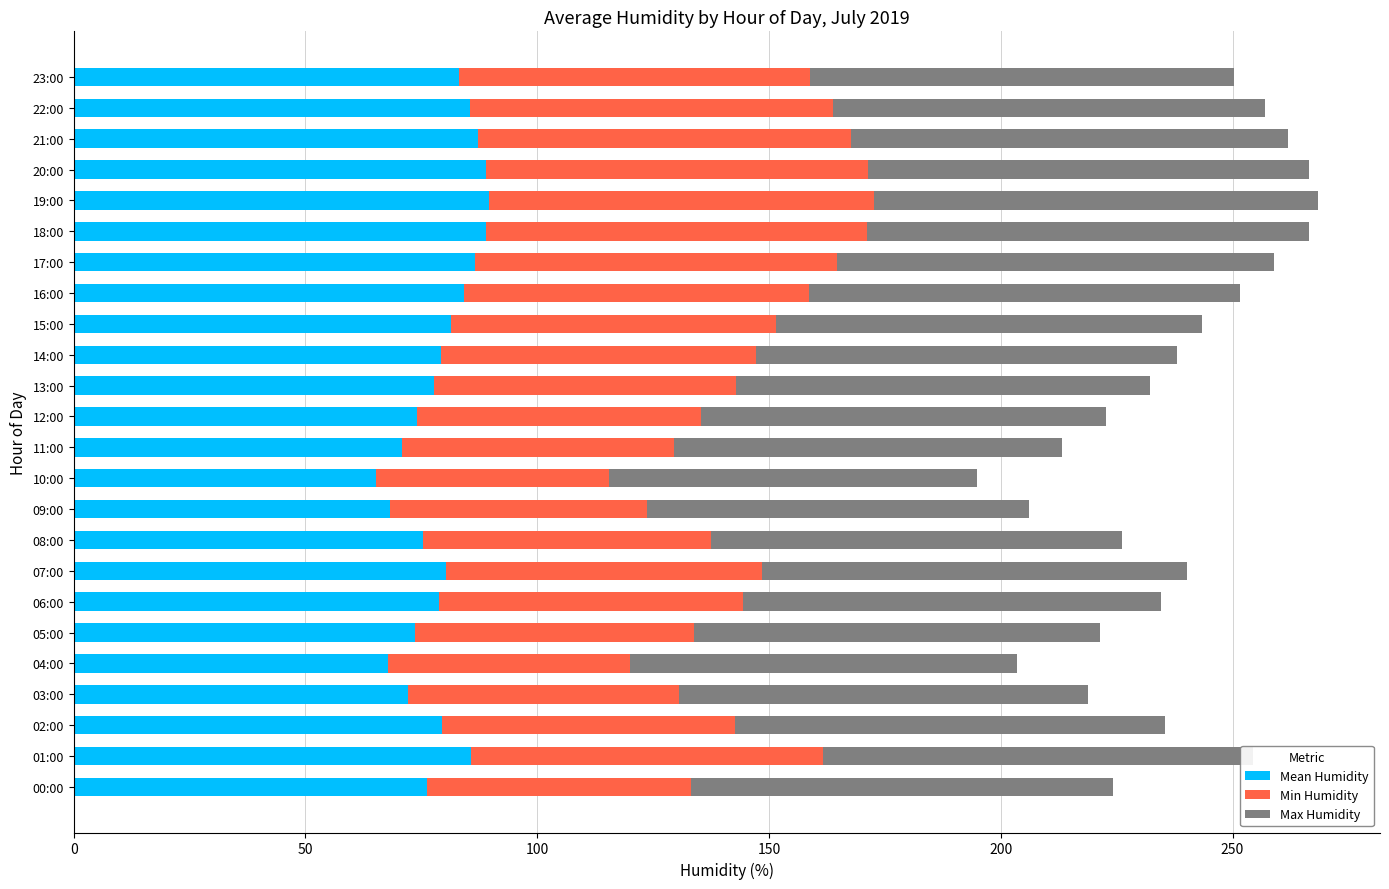

The value of Mean Humidity at 15:00 is 81.5. True or false?

True